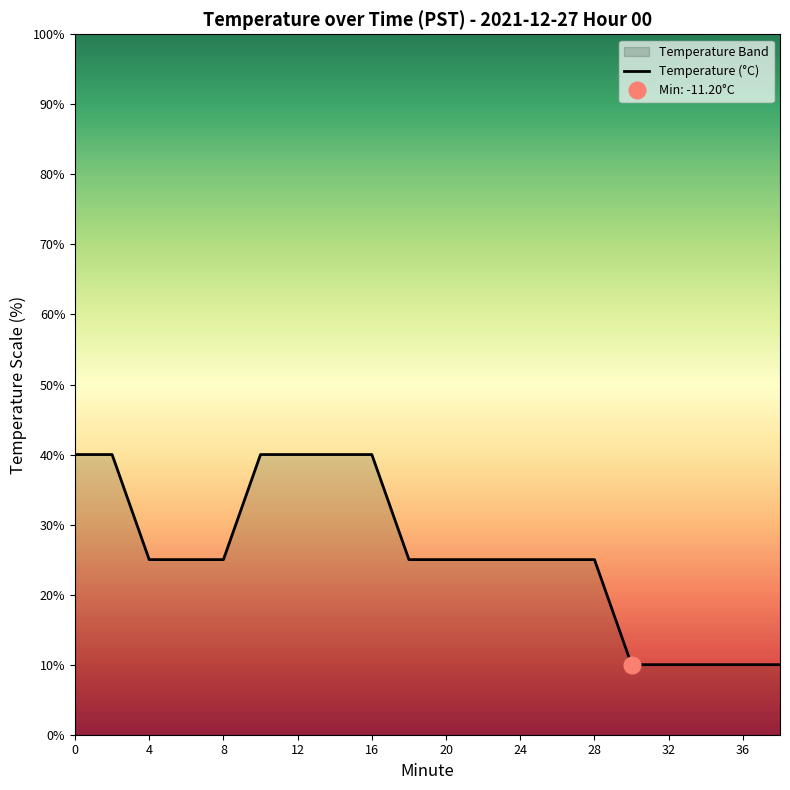

Reading left to right, transcribe all the data shown in this chart.

40	40	25	25	25	40	40	40	40	25	25	25	25	25	25	10	10	10	10	10